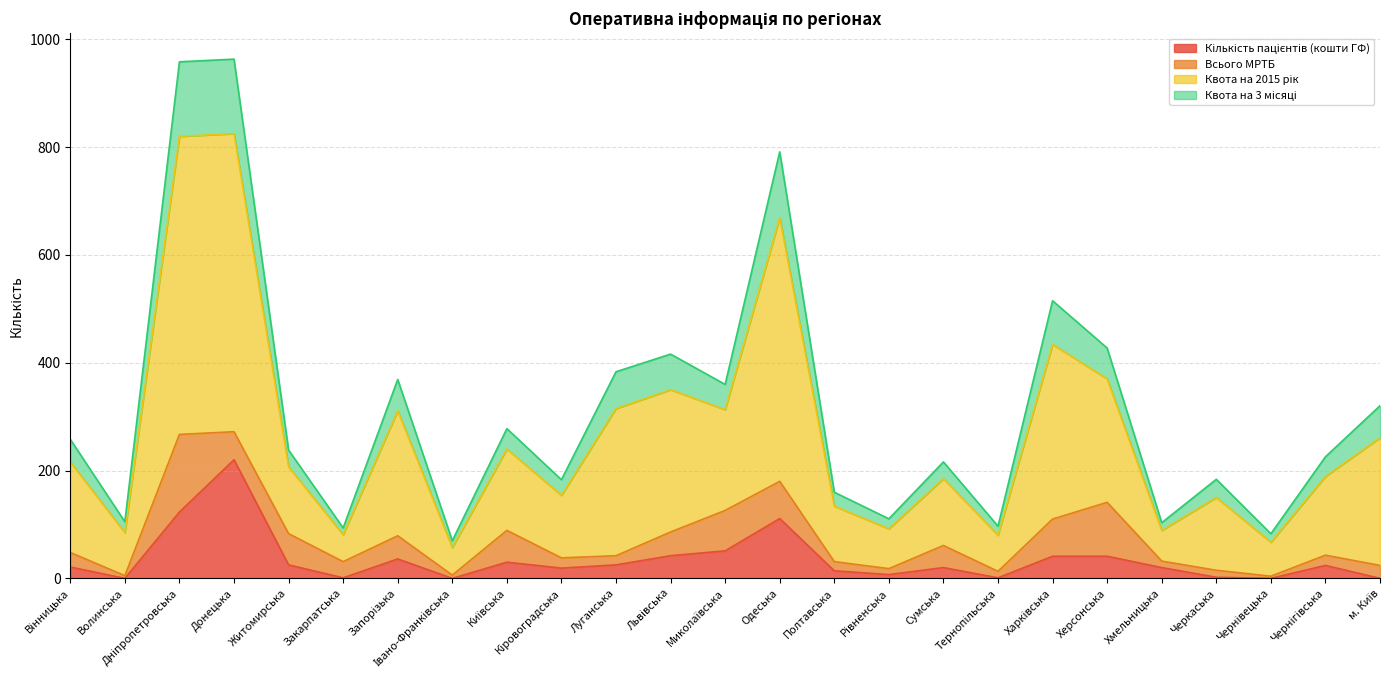

What is the difference between the Кількість пацієнтів (кошти ГФ) values at Запорізька and Донецька?

184.0